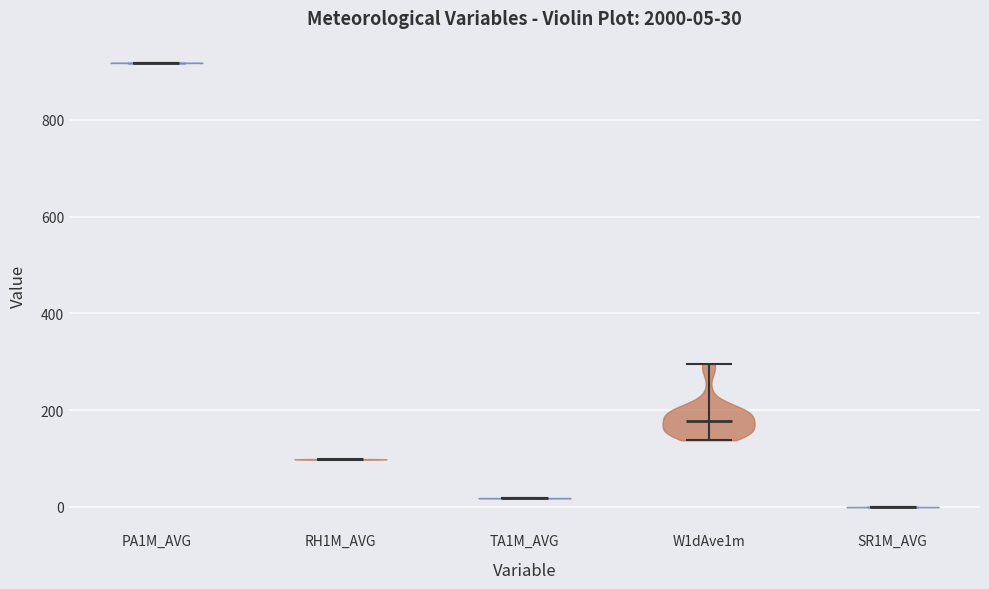

Which violin has the highest median line?

PA1M_AVG